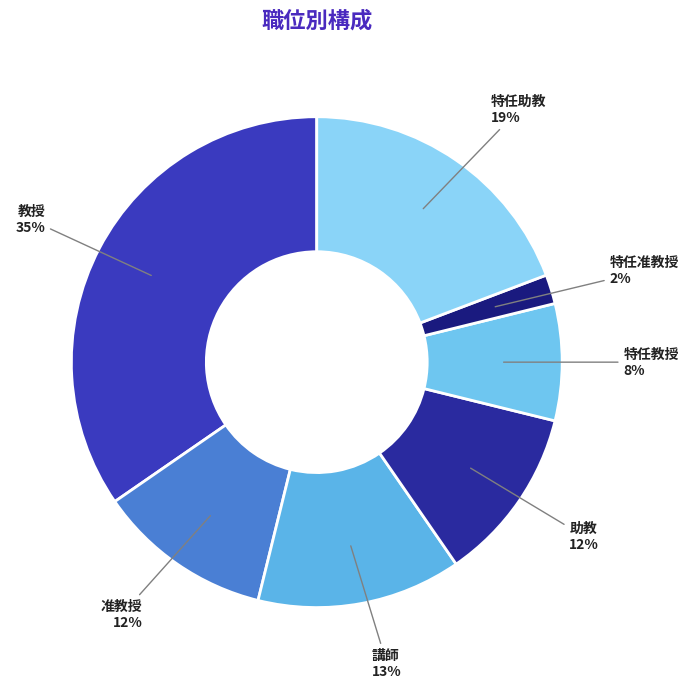

Does 特任助教 represent more than half of the total?

No